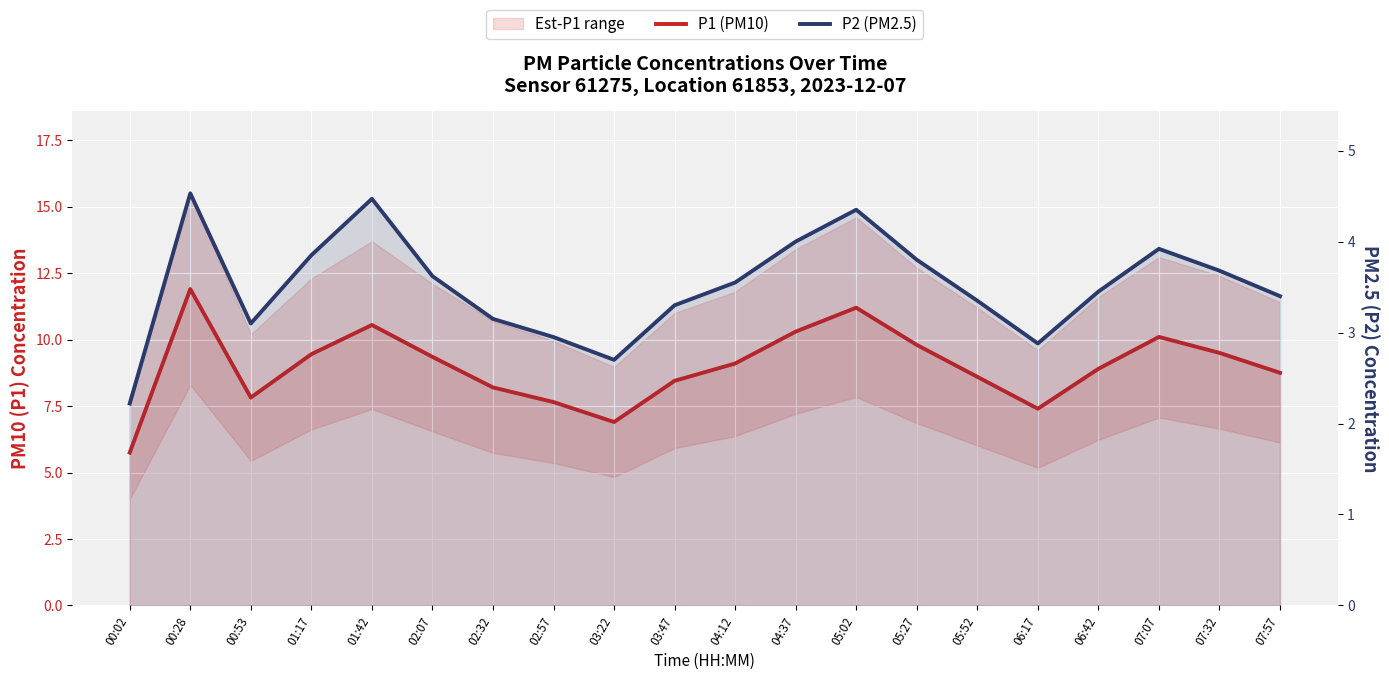

What is the value of the P1 (PM10) point at the 3rd from the left?

7.8